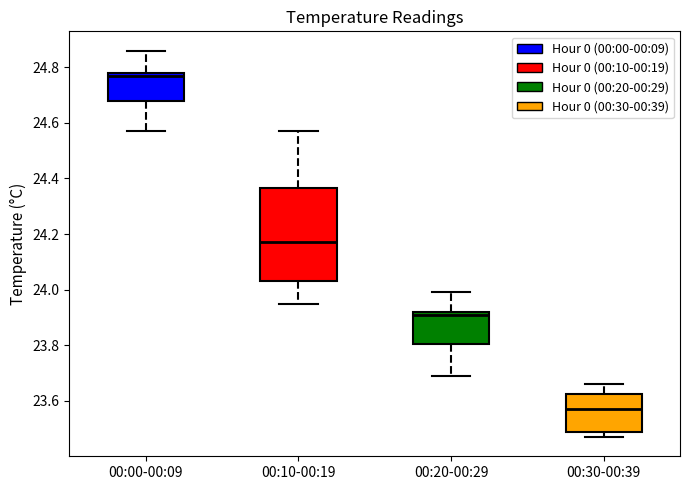

Where does the lower whisker of the box for 00:00-00:09 end on the y-axis? The values are not printed on the chart, so give them approximately, as read against the axis.

24.58